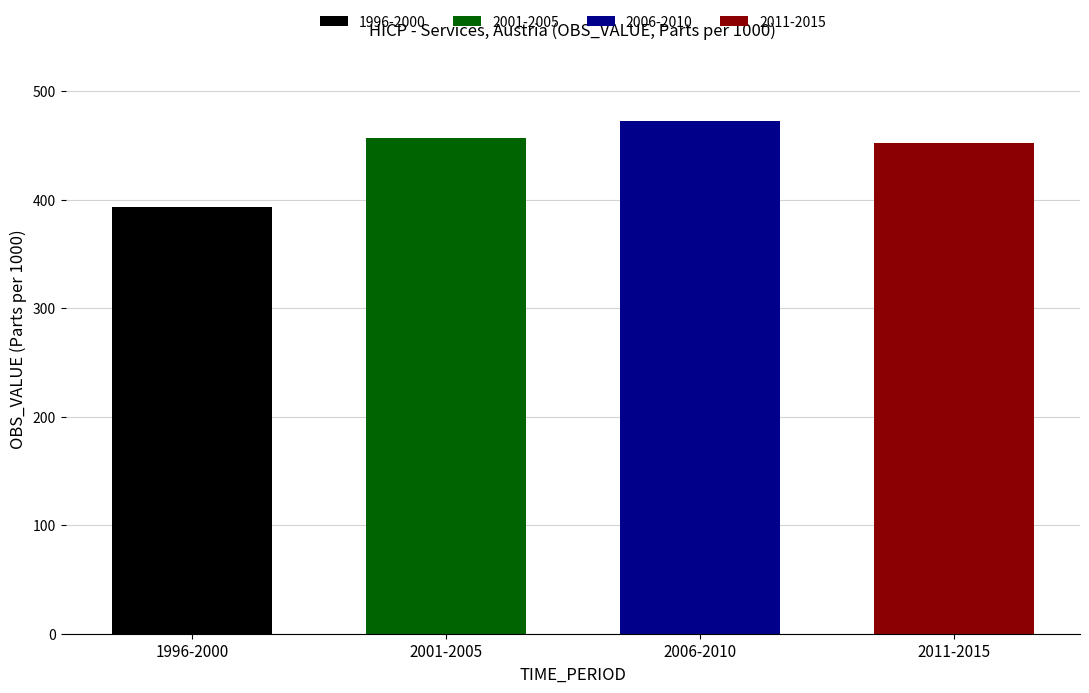

Which has a higher value, 2009 or 2001?

2009